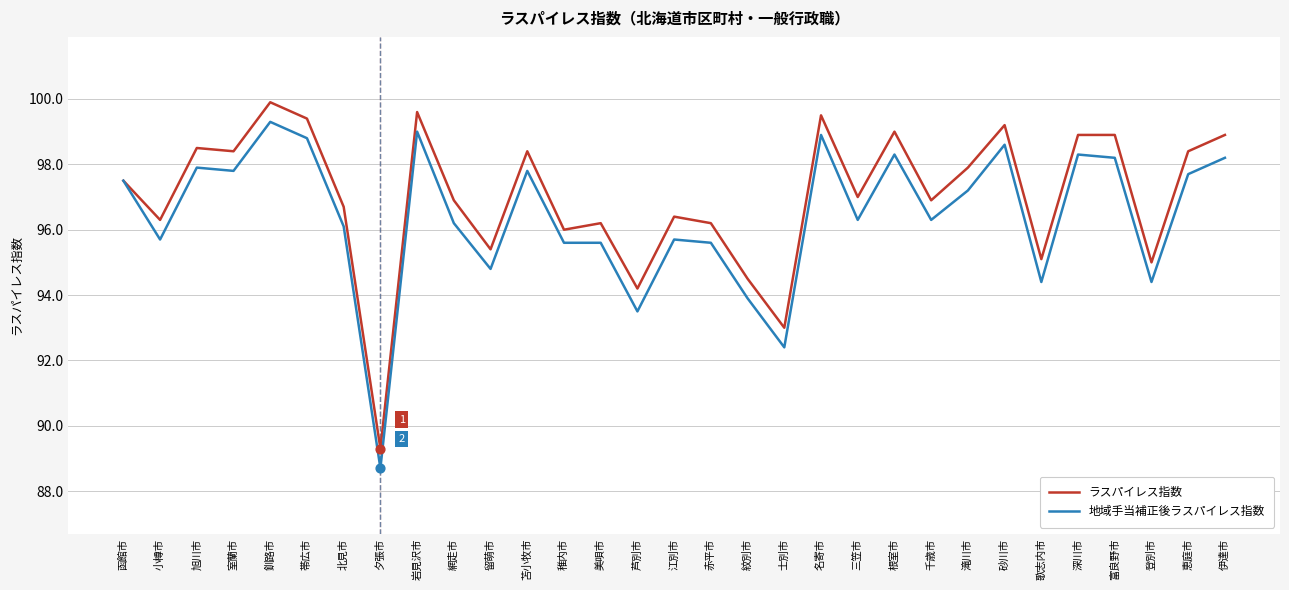

At which category is the sum across all series the highest?

釧路市